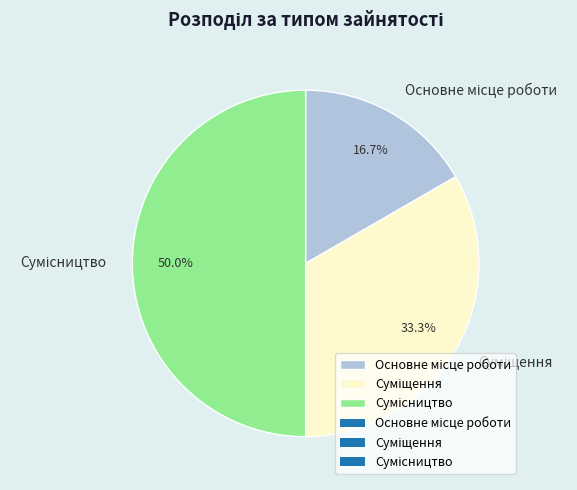

To the nearest percent, what is the difference between the largest and smallest slice percentages?

33%